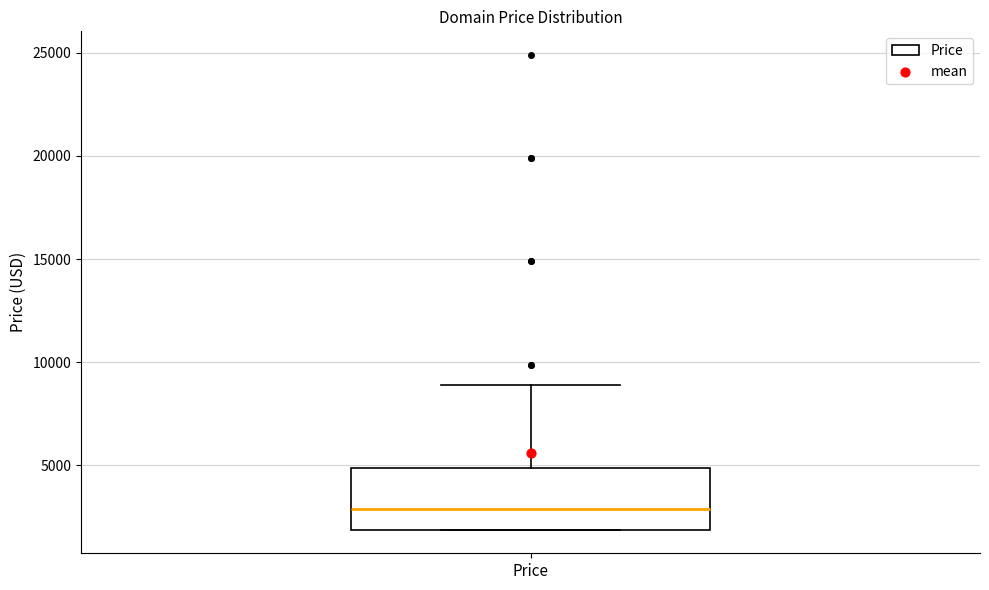

Where is the upper edge of the box for Price on the y-axis? The values are not printed on the chart, so give them approximately, as read against the axis.

5000